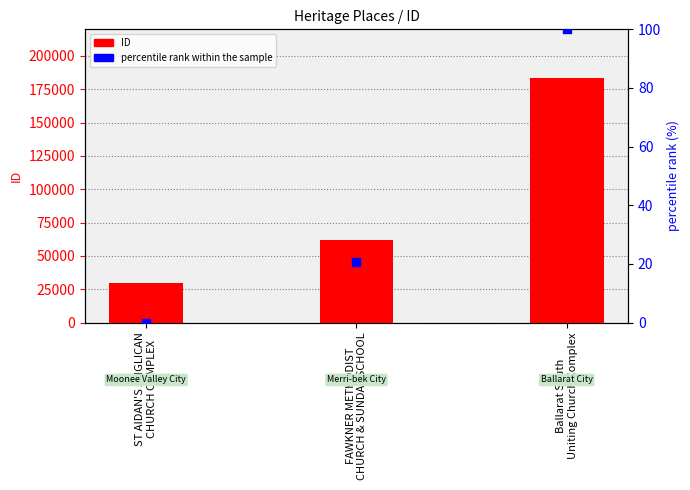

What is the total value across all series at FAWKNER METHODIST
CHURCH & SUNDAY SCHOOL?

61706.7